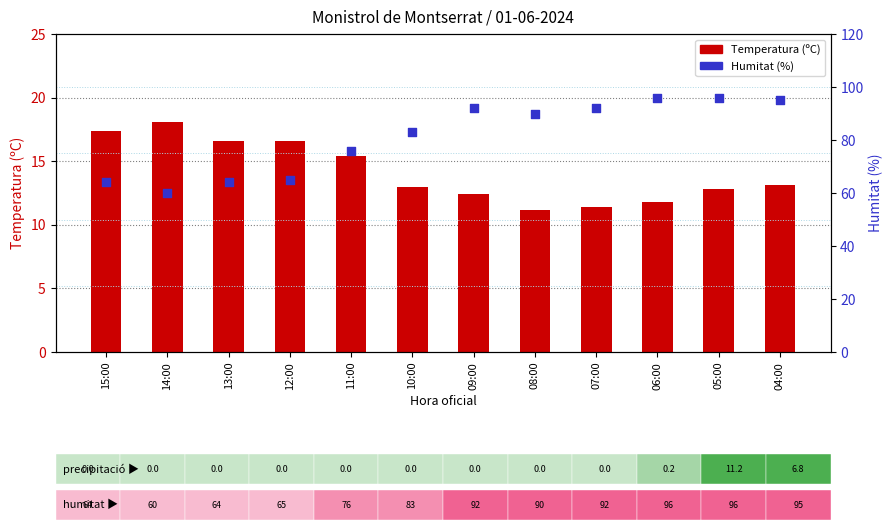

Which series reaches the minimum Y coordinate?

Temperatura (ºC)